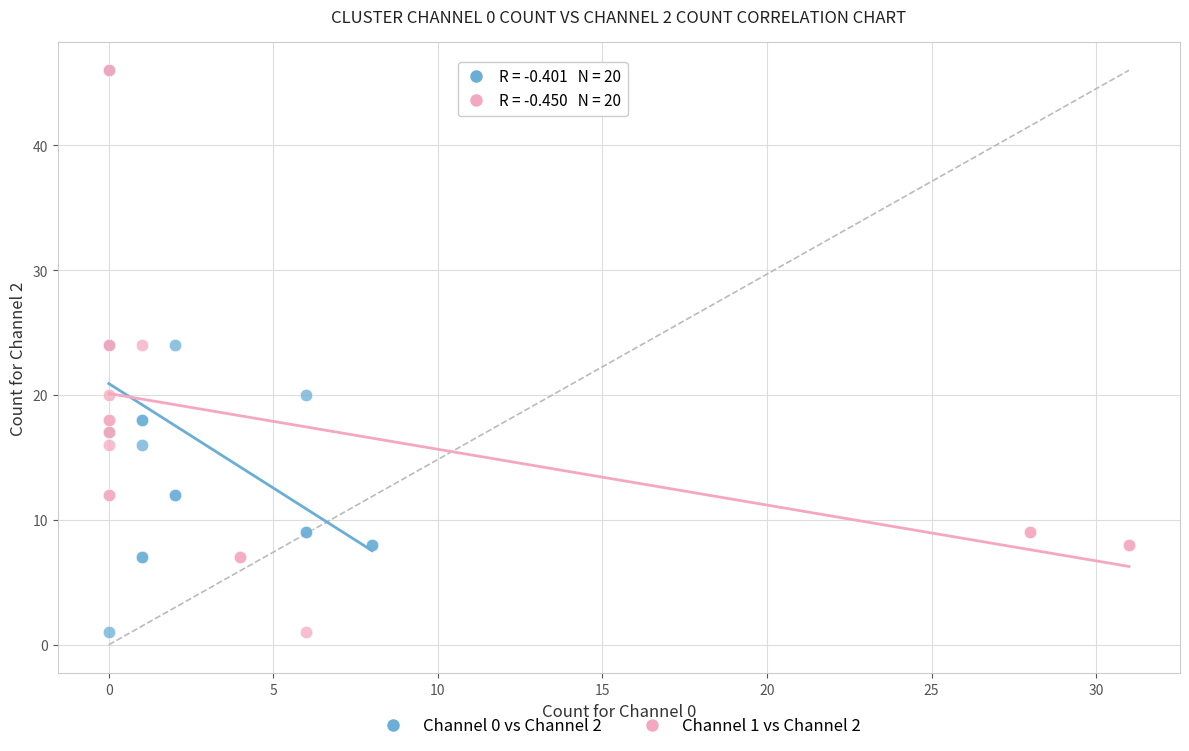

What are all the series names shown in the legend?

Channel 0 vs Channel 2, Channel 1 vs Channel 2